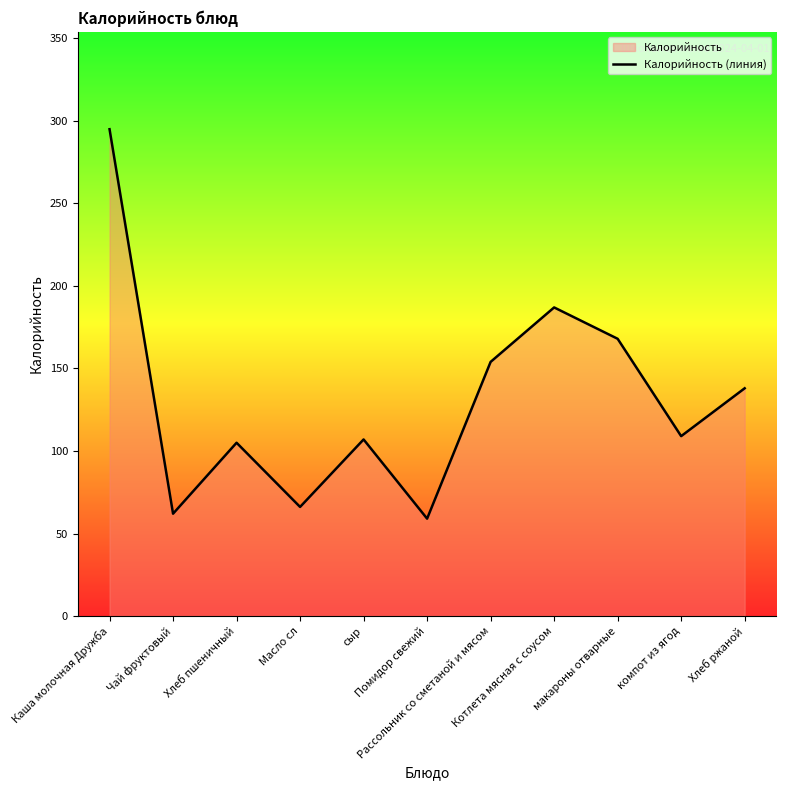

Does the chart have visible grid lines?

No